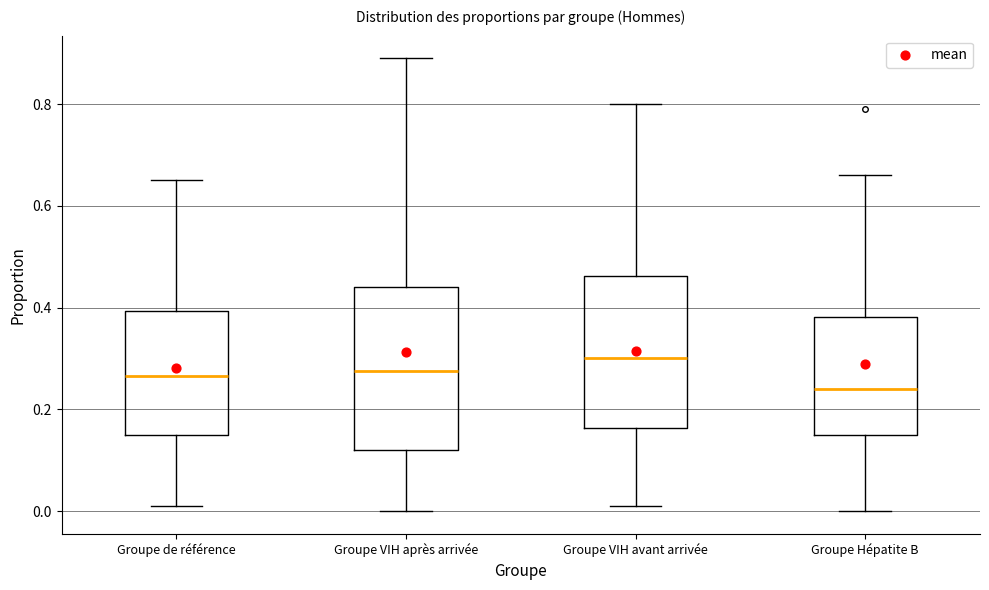

Reading left to right, read every box against the y-axis: the position of its median line, the range the box covers, and the ends of its whiskers. The values are not printed on the chart, so give them approximately, as read against the axis.

Groupe de référence: median 0.26, box 0.16 to 0.40, whiskers 0.02 to 0.66
Groupe VIH après arrivée: median 0.28, box 0.12 to 0.44, whiskers 0.00 to 0.90
Groupe VIH avant arrivée: median 0.30, box 0.16 to 0.46, whiskers 0.02 to 0.80
Groupe Hépatite B: median 0.24, box 0.16 to 0.38, whiskers 0.00 to 0.66